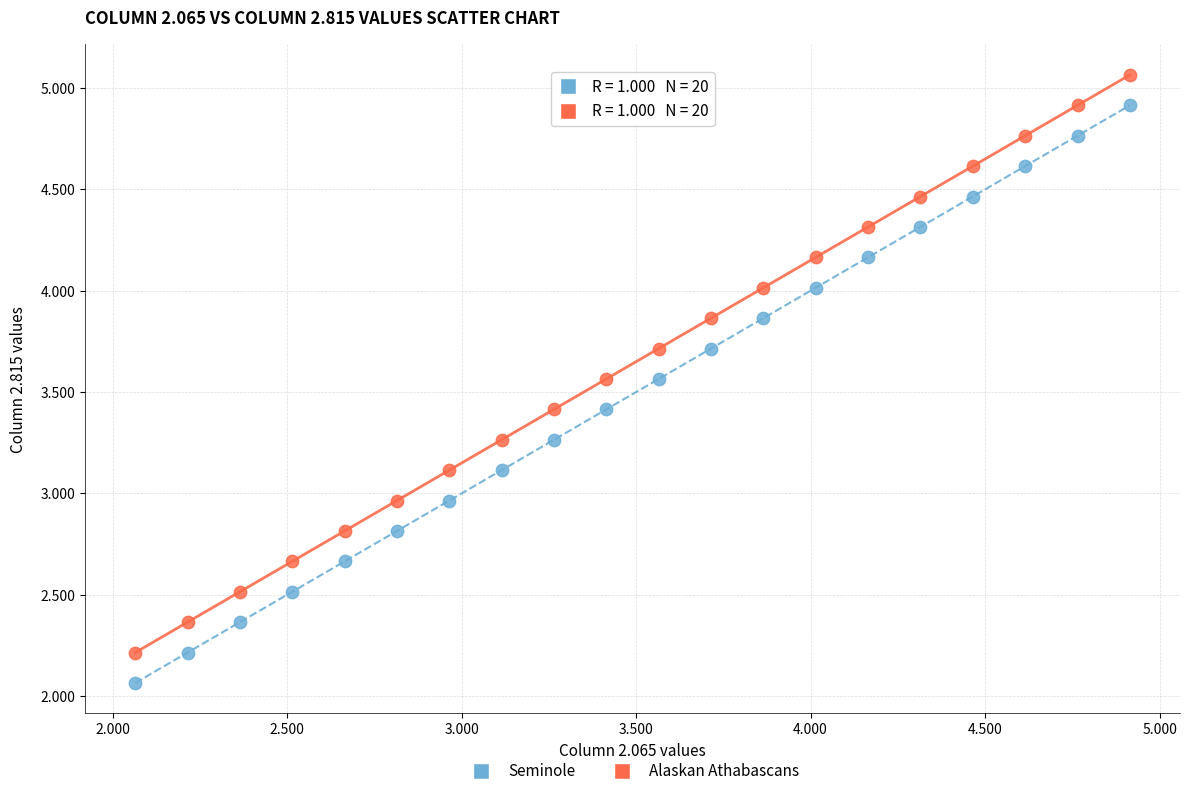

Across all data points, what is the range of X values (max minus min)?

2.9